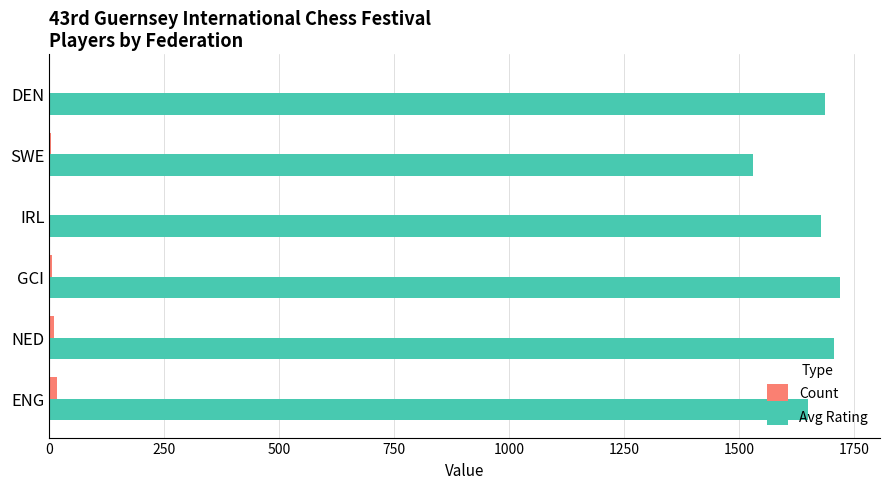

What is the greatest value displayed?

1721